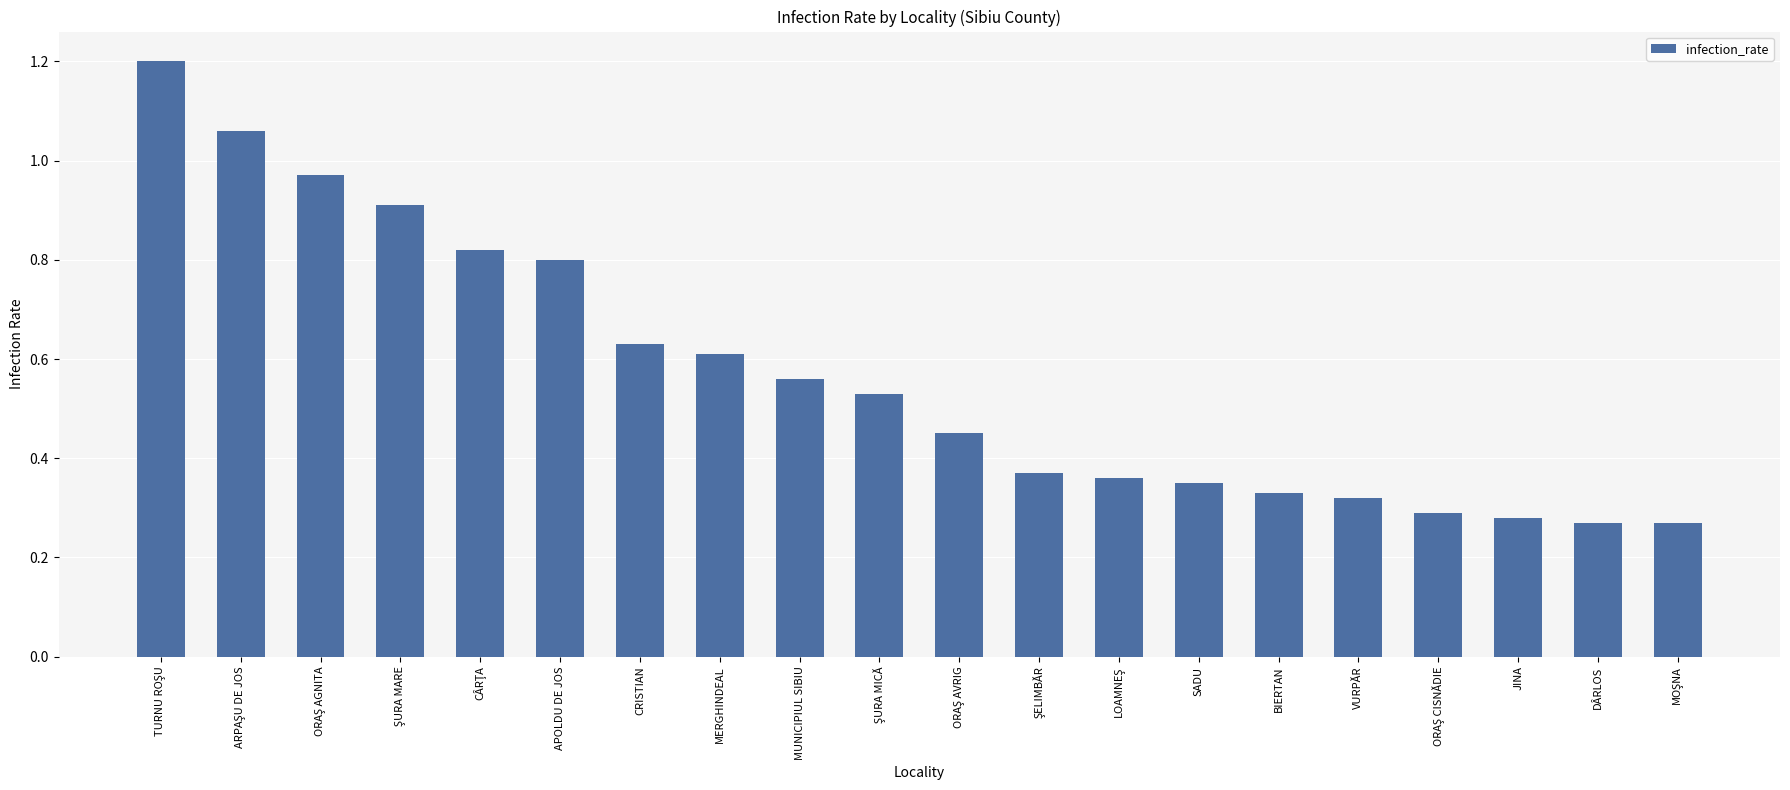

What is the sum of all values?

11.4